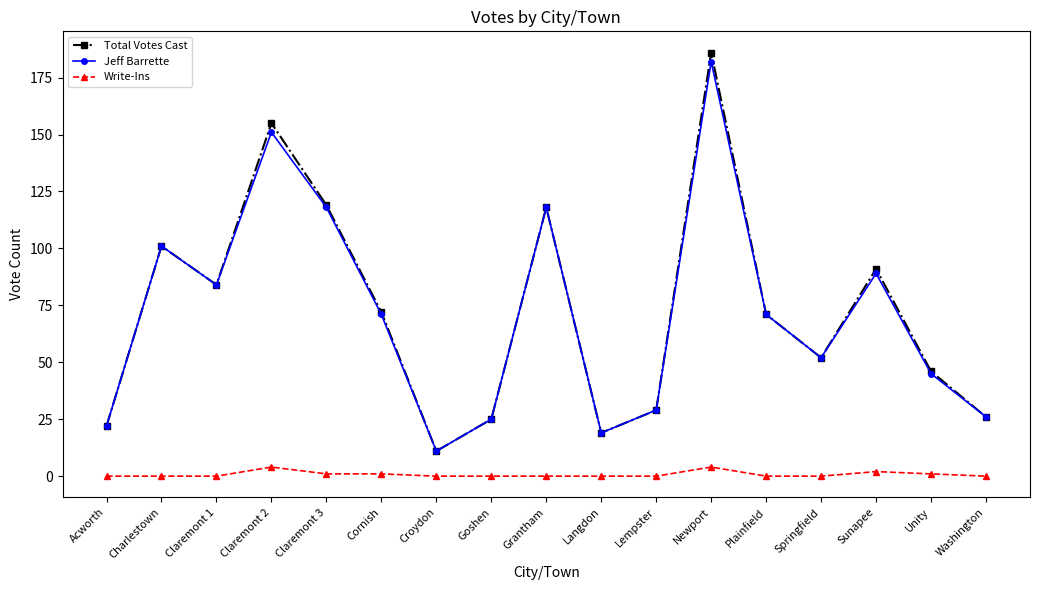

How many interior local valleys does the Total Votes Cast series have?

4